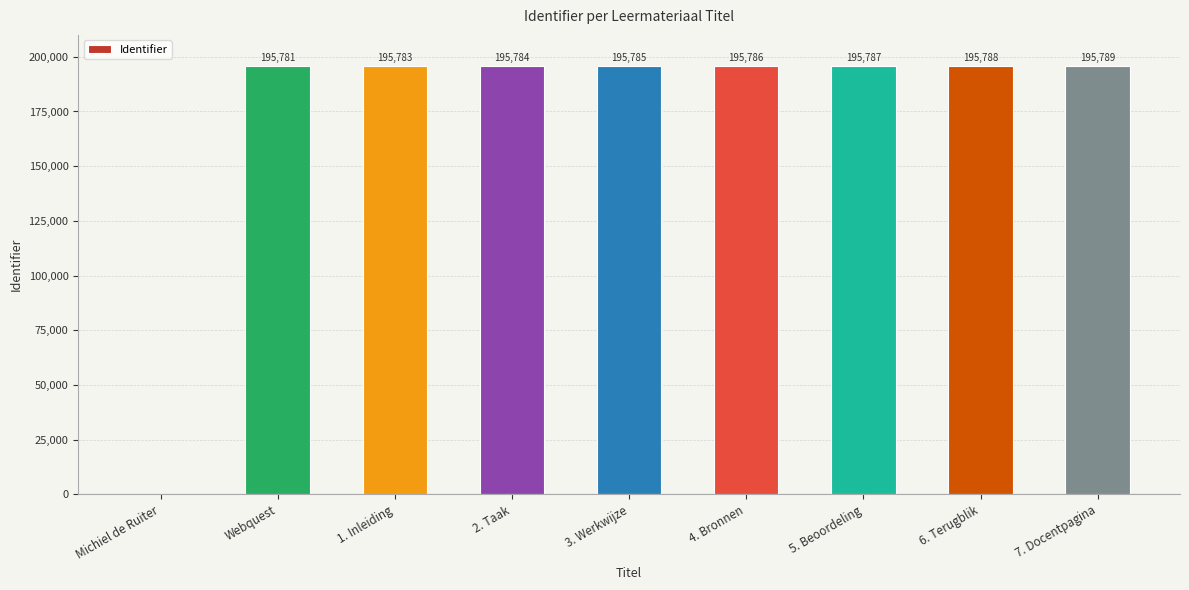

What is the sum of all values?

1566283